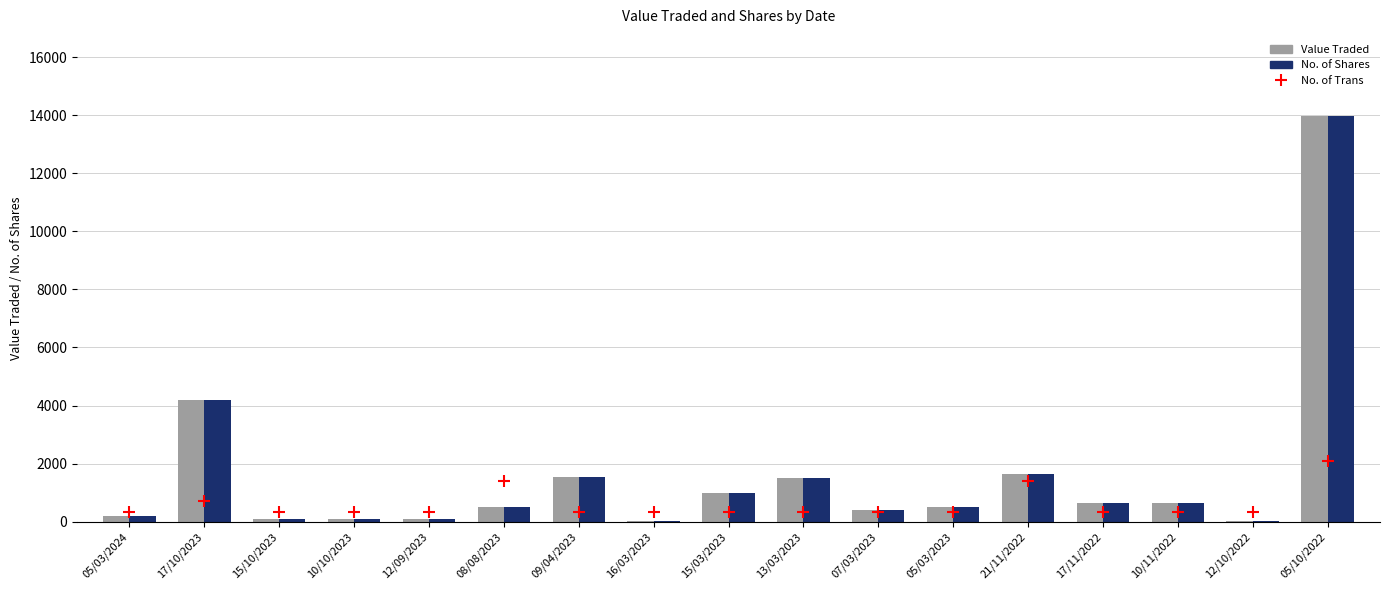

Which series has the largest total across all categories?

Value Traded